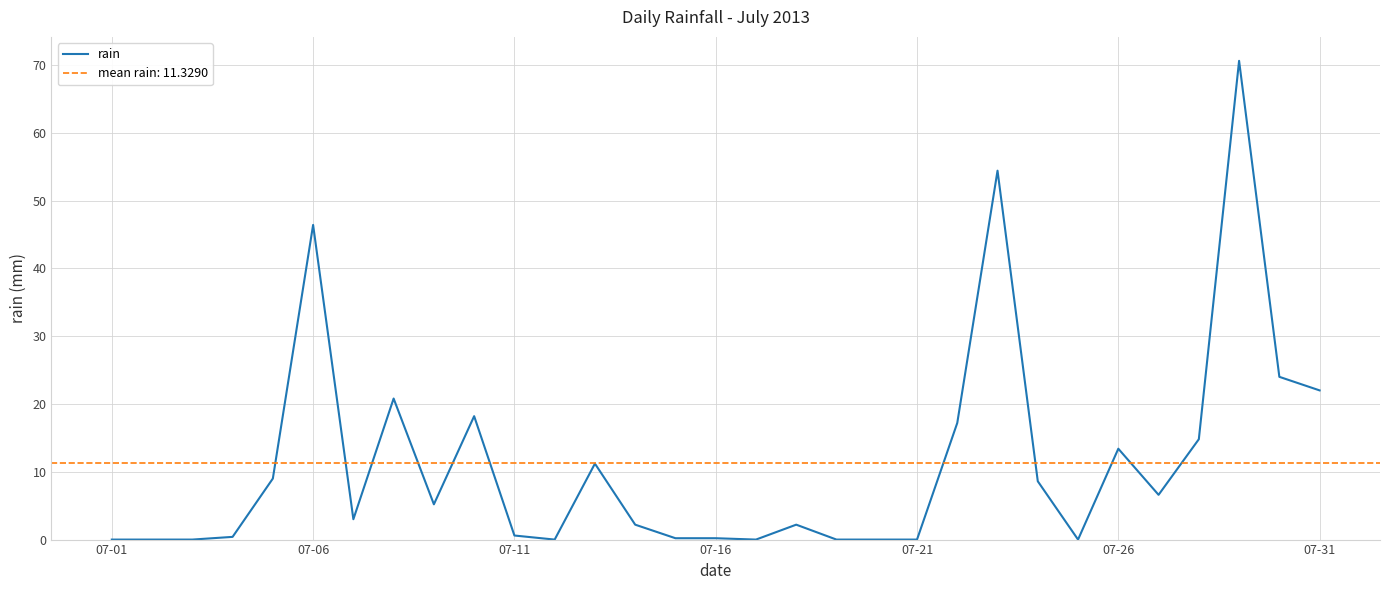

What is the difference between the maximum and minimum values?

70.6